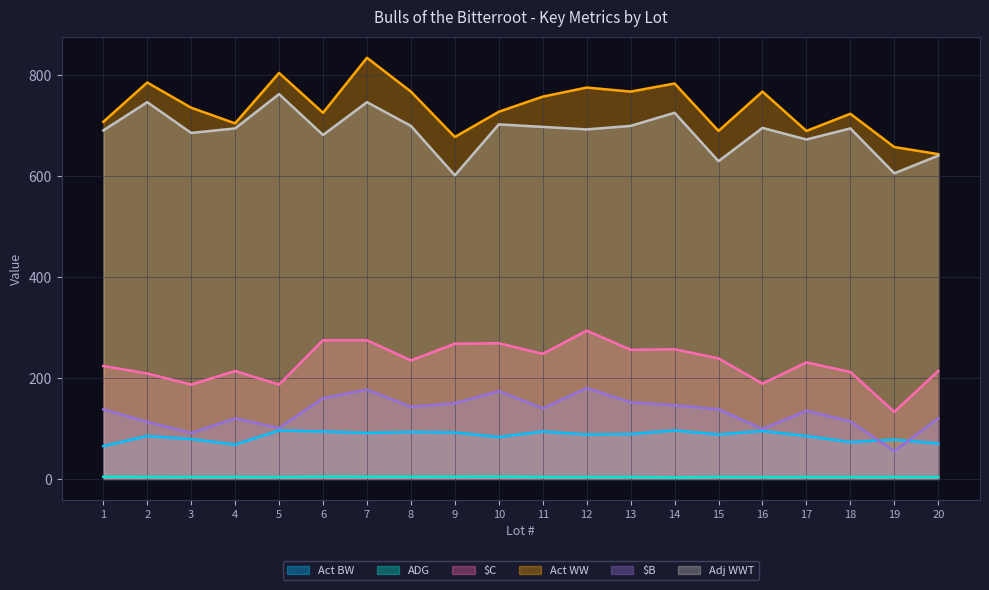

True or false: Adj WWT and Act WW intersect in this chart.

False